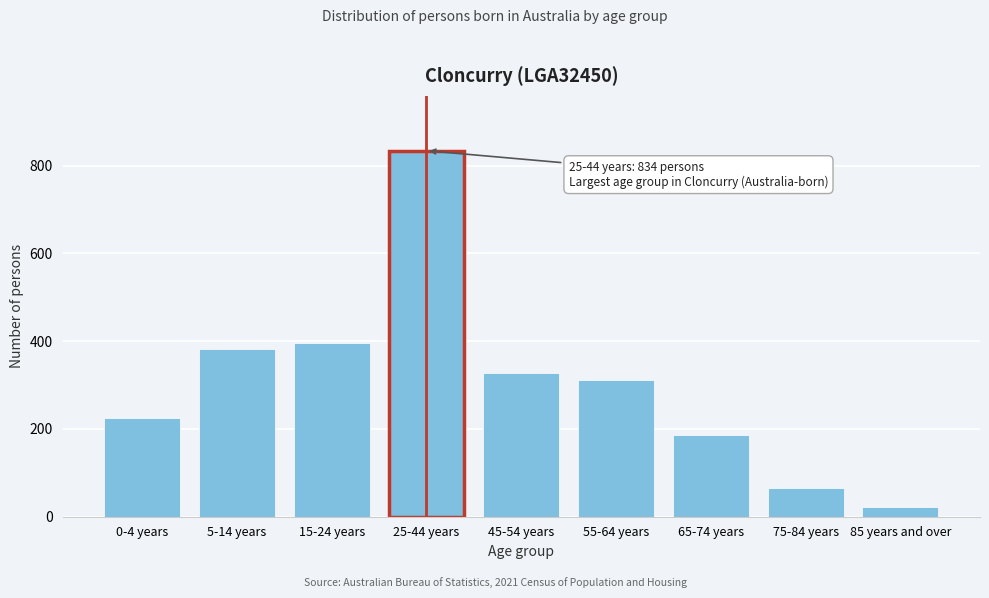

Reading left to right, extract all data points from this chart.

226	383	395	834	328	312	186	66	21